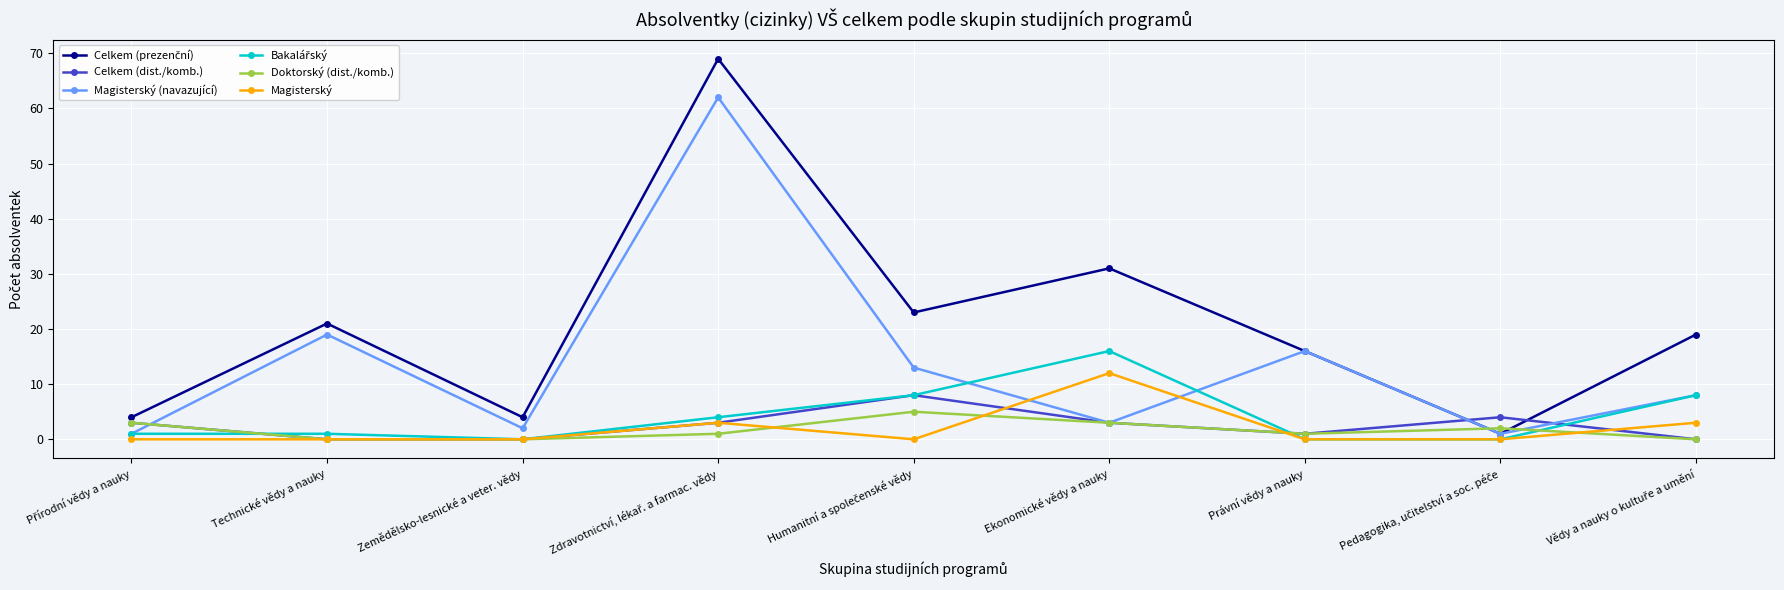

What is the spread (max minus min) of values at Ekonomické vědy a nauky?

28